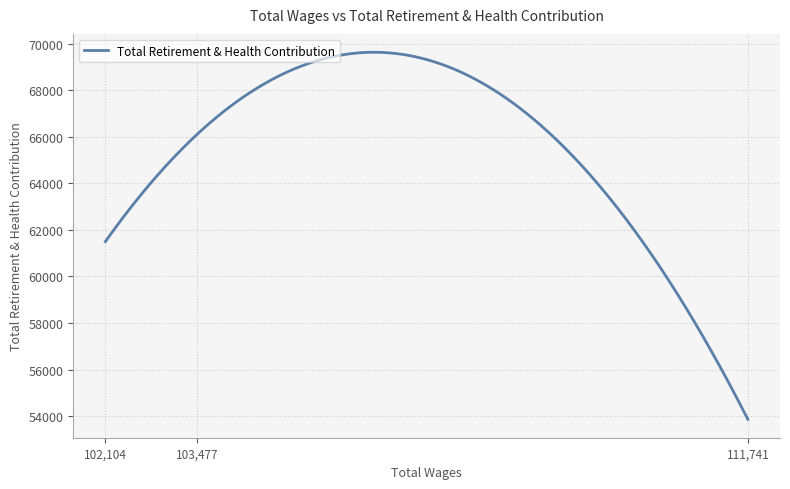

What is the greatest value displayed?

69631.0